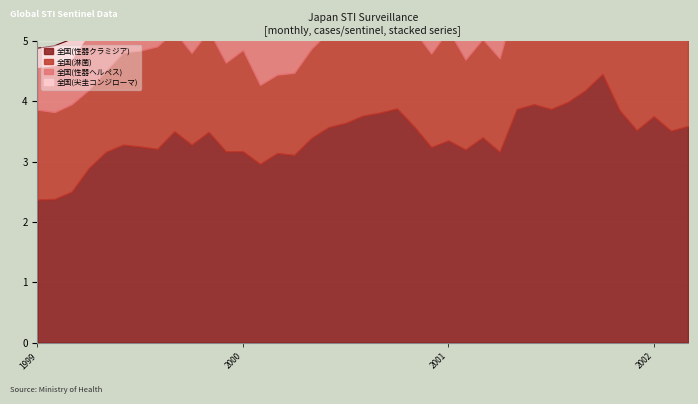

At which label does 全国(性器クラミジア) first exceed 3?

1999-5